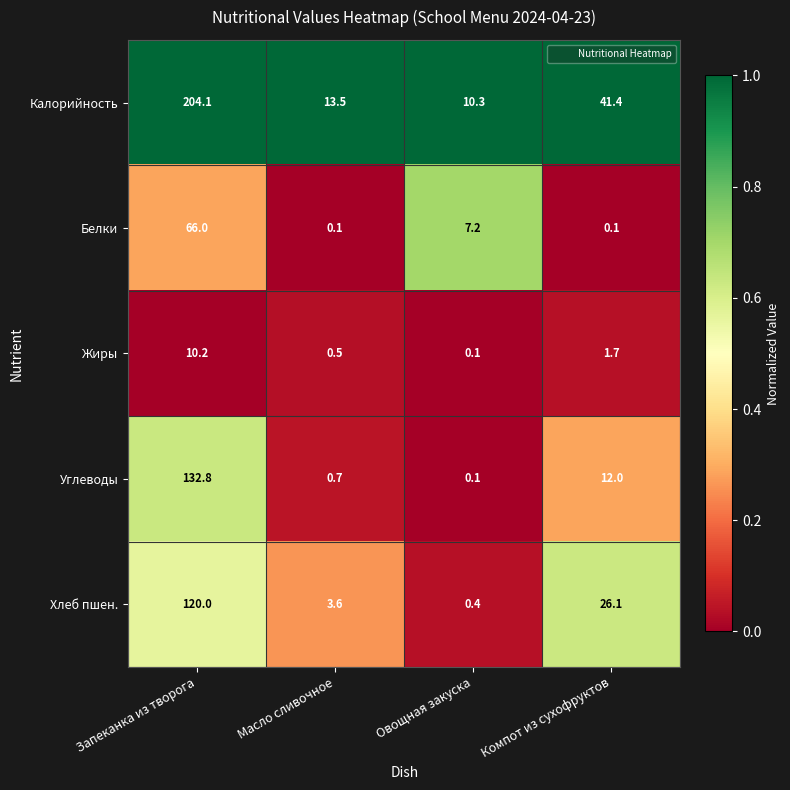

Which series changed the most between Масло сливочное and Овощная закуска?

Белки